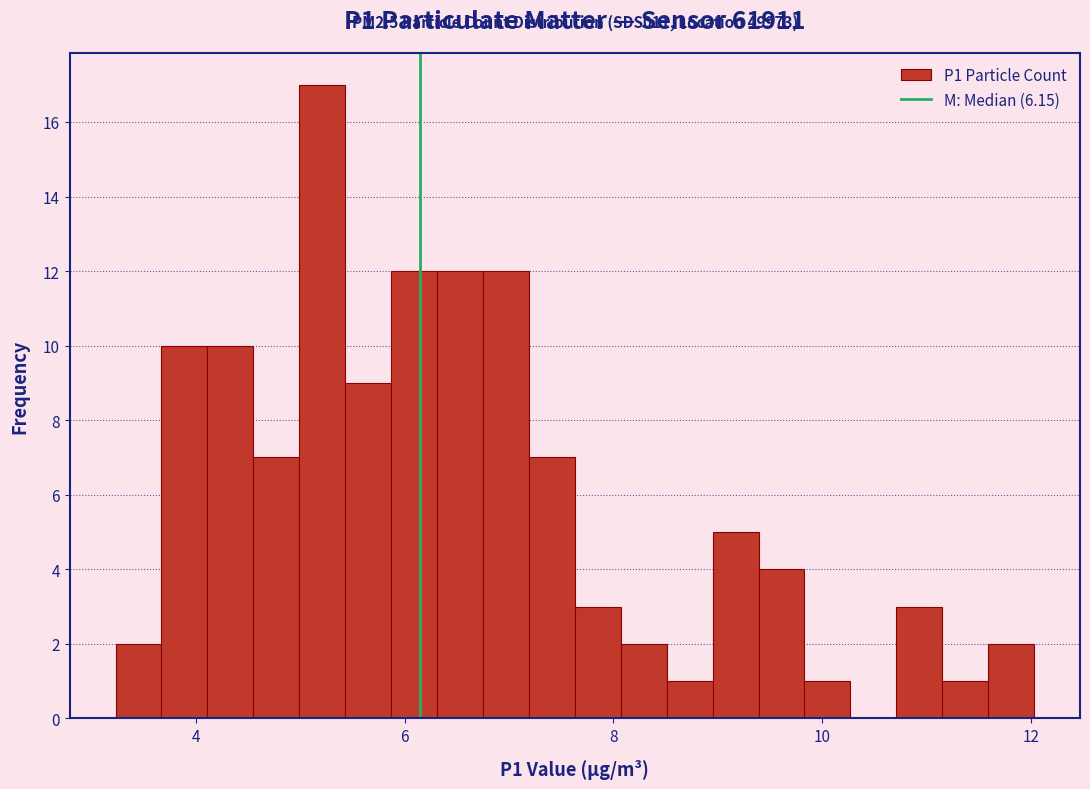

Read against the x-axis, roughly where is the centre of the tallest bar?

5.2